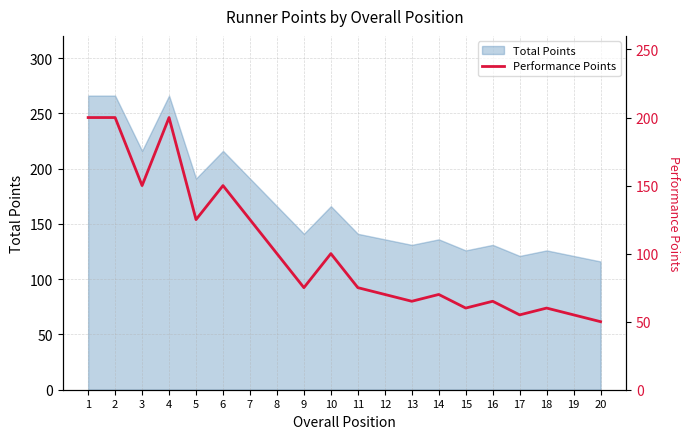

Reading left to right, what are all the values shown in this chart?

1=200	2=200	3=150	4=200	5=125	6=150	7=125	8=100	9=75	10=100	11=75	12=70	13=65	14=70	15=60	16=65	17=55	18=60	19=55	20=50